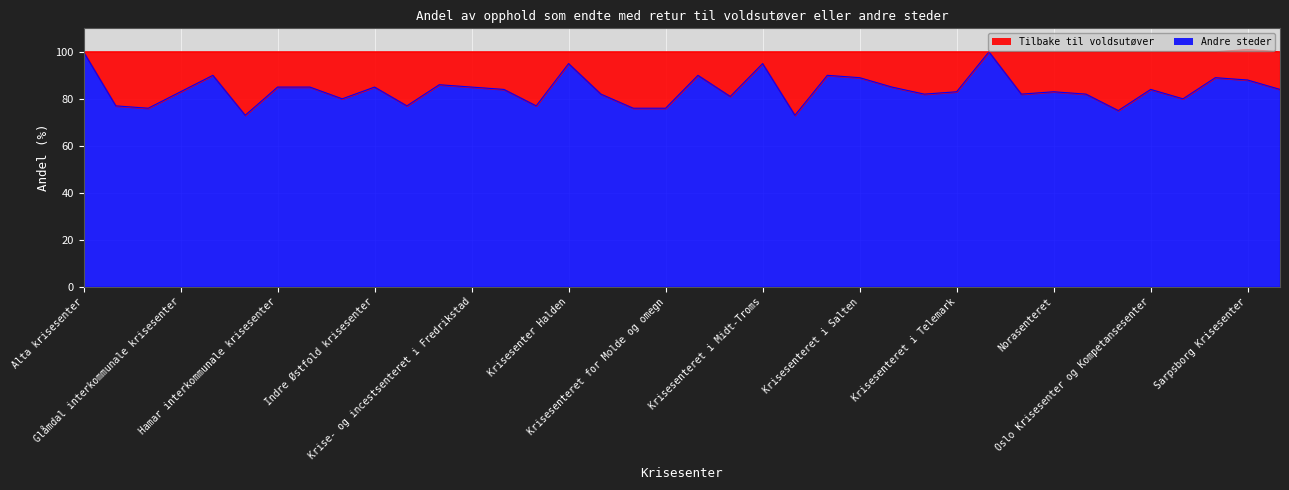

List the labels in order of value, smallest first.

Hallingdal og Valdres familie- og krisesenter, Krisesenteret i Moss, Nordmøre Krisesenter, Gjøvik Krisesenter, Krisesenteret Asker, Bærum og Lier, Krisesenteret for Molde og omegn, Drammen krisesenter, Kongsberg krisesenter, Krisesenter for Sunnmøre, Helgeland Krisesenter, Ringerike krise- og kompetansesenter, Krisesenteret for Tromsø og omegn, Krisesenter Vest, Krisesenteret i Stavanger, Narvik og omegn krisesenter, Nord-Trøndelag krisesenter, Glåmdal interkommunale krisesenter, Krisesenteret i Telemark, Norasenteret, Krisesenter for Bergen og omegn, Oslo Krisesenter og Kompetansesenter, Stiftelsen Krisesenteret i Vestfold, Hamar interkommunale krisesenter, Harstad Krisesenter, Indre Østfold krisesenter, Krise- og incestsenteret i Fredrikstad, Krisesenteret i Sogn og Fjordane, Krise- og incestsenteret i Follo, Sarpsborg Krisesenter, Krisesenteret i Salten, Romerike krisesenter, Gudbrandsdal Krisesenter, Krisesenteret for Orkdal og omegn, Krisesenteret i Rana, Krisesenter Halden, Krisesenteret i Midt-Troms, Alta krisesenter, Krisesenteret Vesterålen